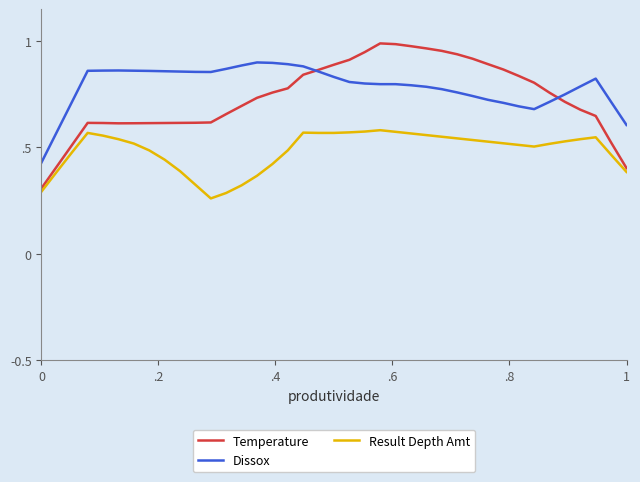

What is the average value of the Result Depth Amt series?

0.5